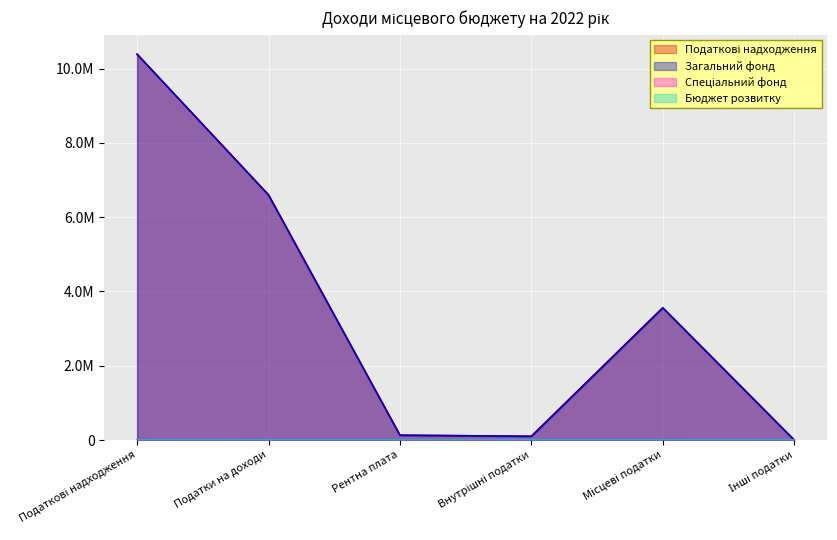

How many values in the Спеціальний фонд series exceed 0?

2